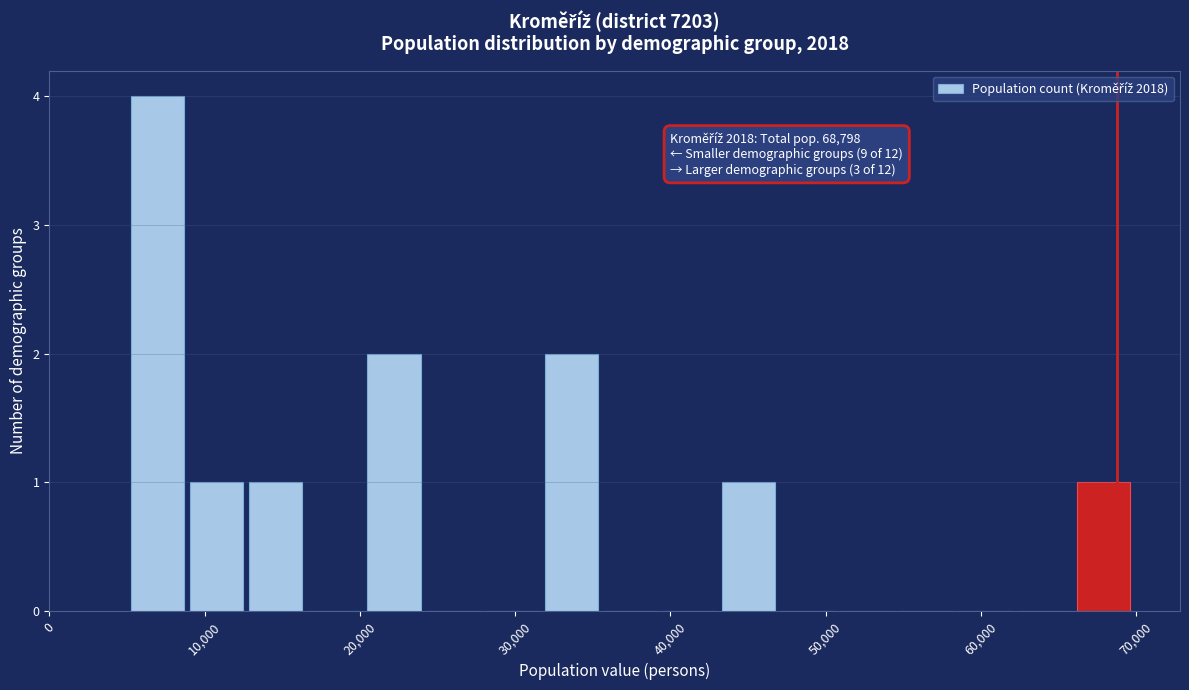

Read against the x-axis, roughly where is the centre of the tallest bar?

7000